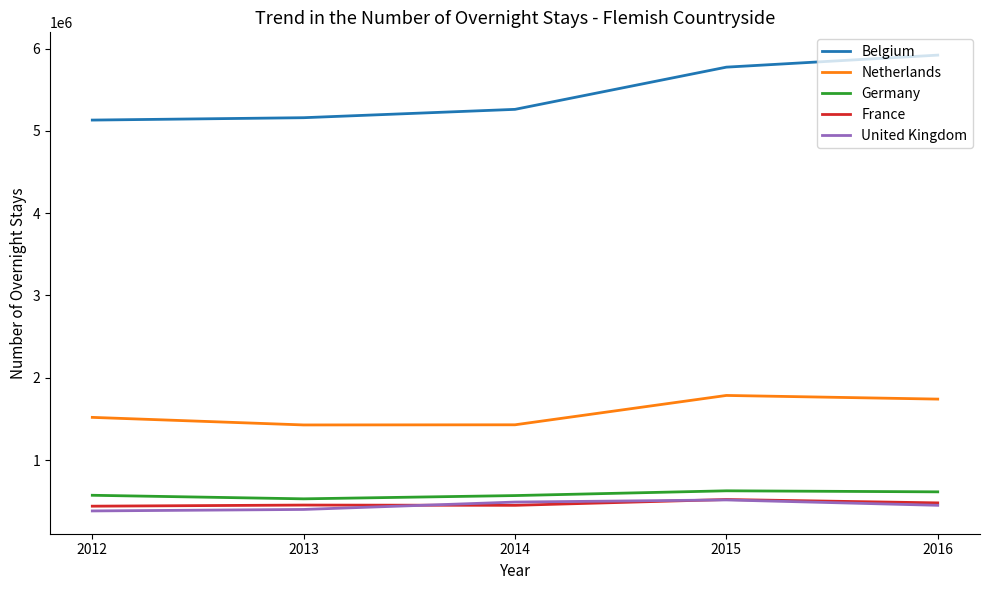

What is the total value across all series at 2012?

8044848